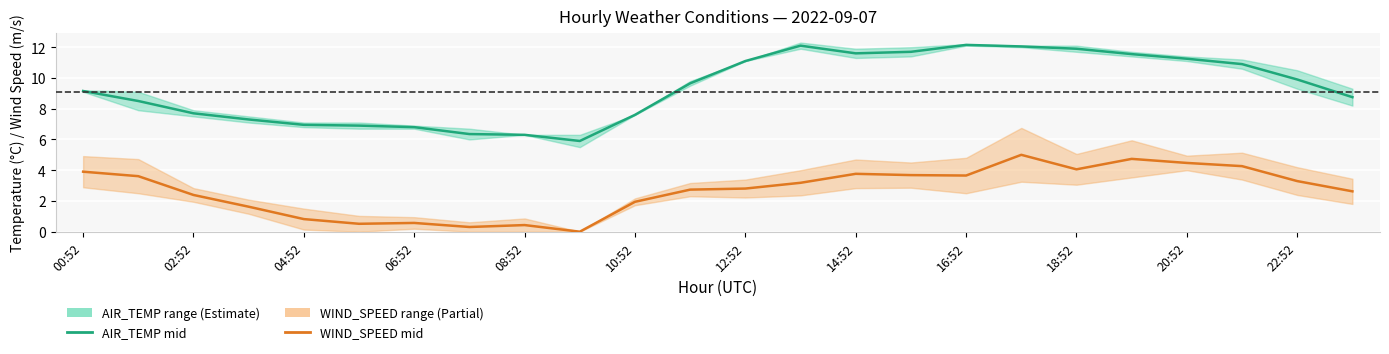

List the series in order of their peak value, highest first.

AIR_TEMP mid, WIND_SPEED mid